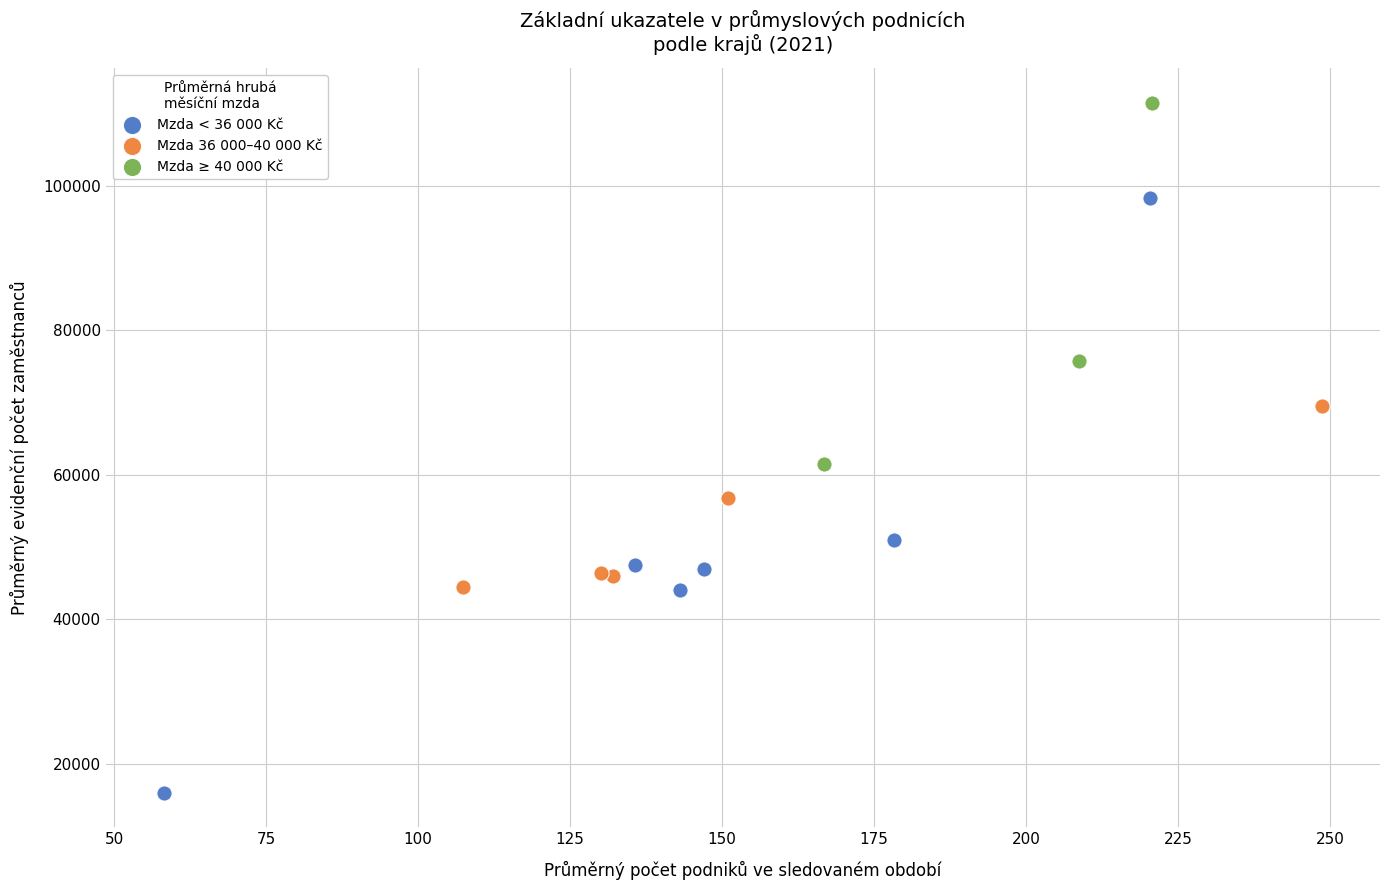

Which series has the largest Y range (max minus min)?

Mzda < 36 000 Kč